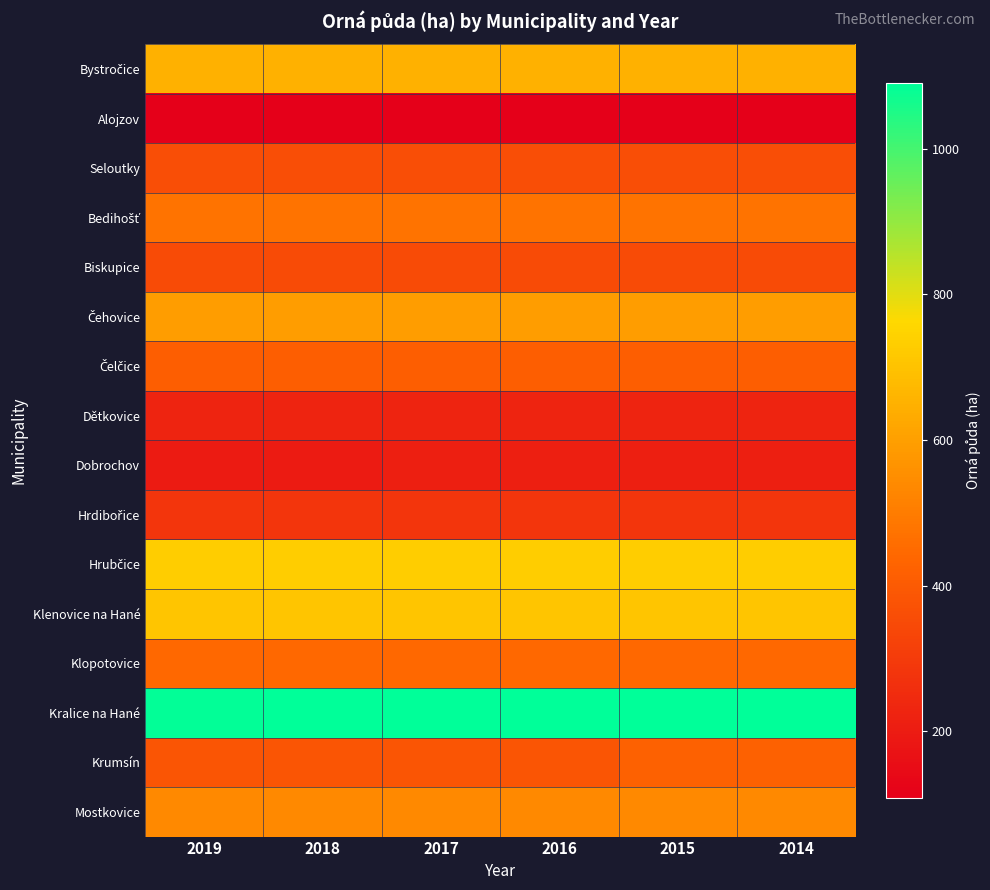

Count the number of categories in the chart.

6